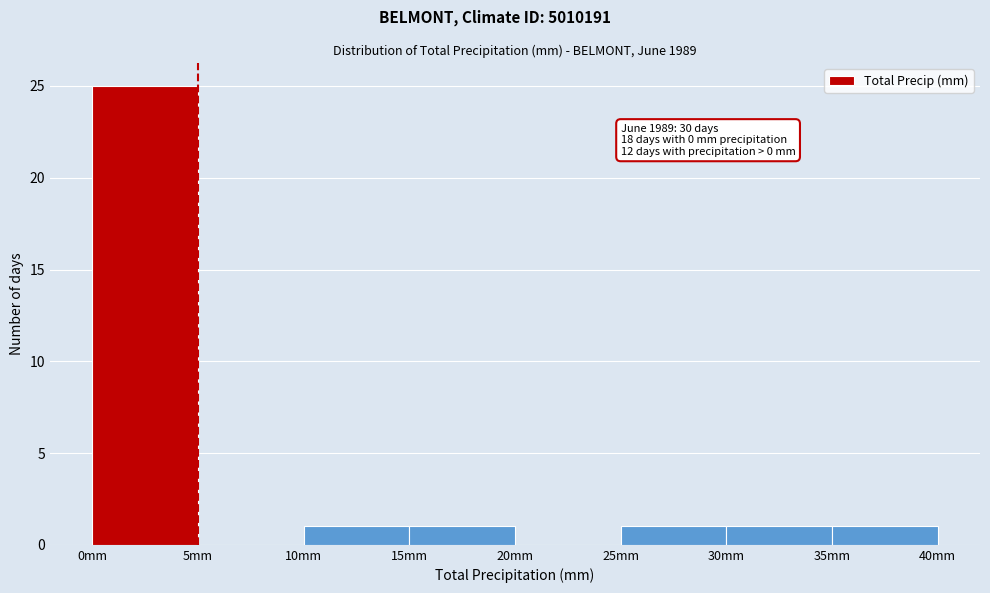

Over which range of the x-axis is the bar tallest?

0 to 5